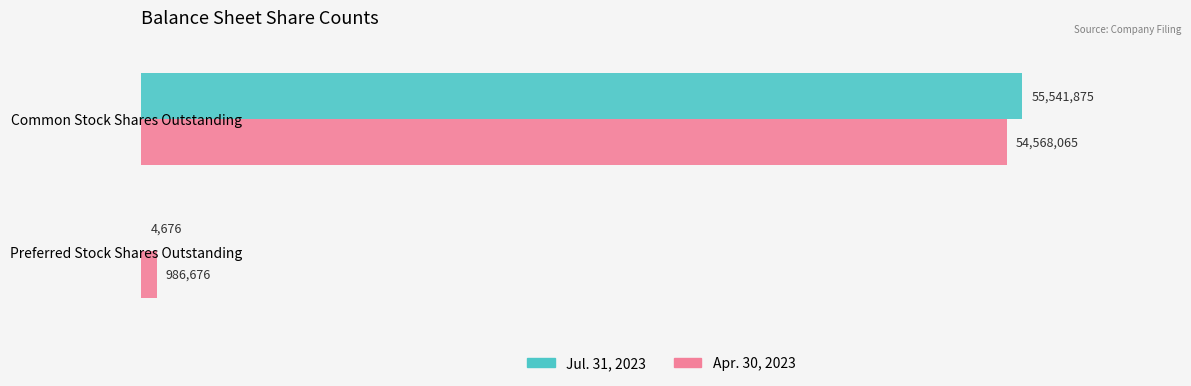

Reading left to right, extract all data points from this chart.

Jul. 31, 2023: 55541875	4676
Apr. 30, 2023: 54568065	986676